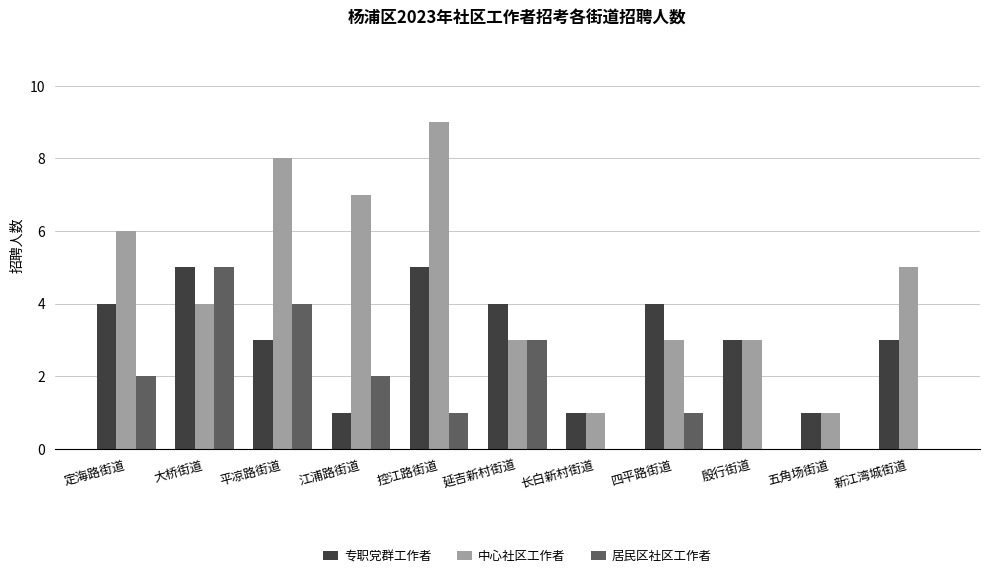

What is the approximate value of 中心社区工作者 at 延吉新村街道?

3